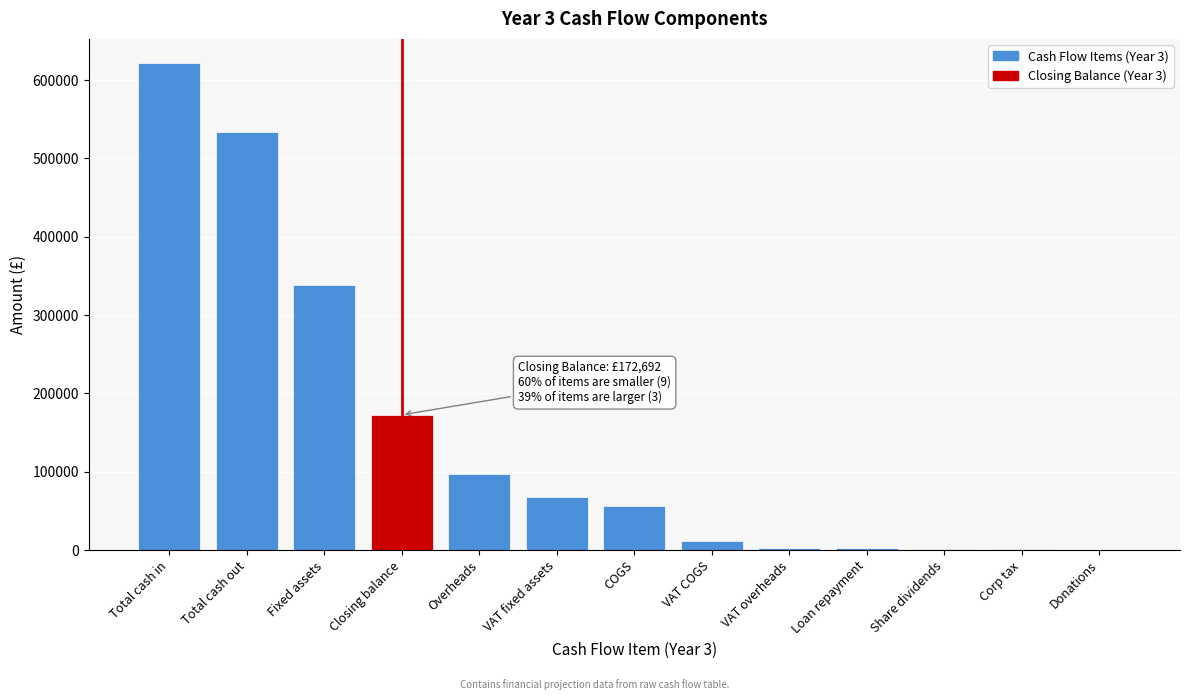

Where is the data nearest to the value 311029?

Fixed assets